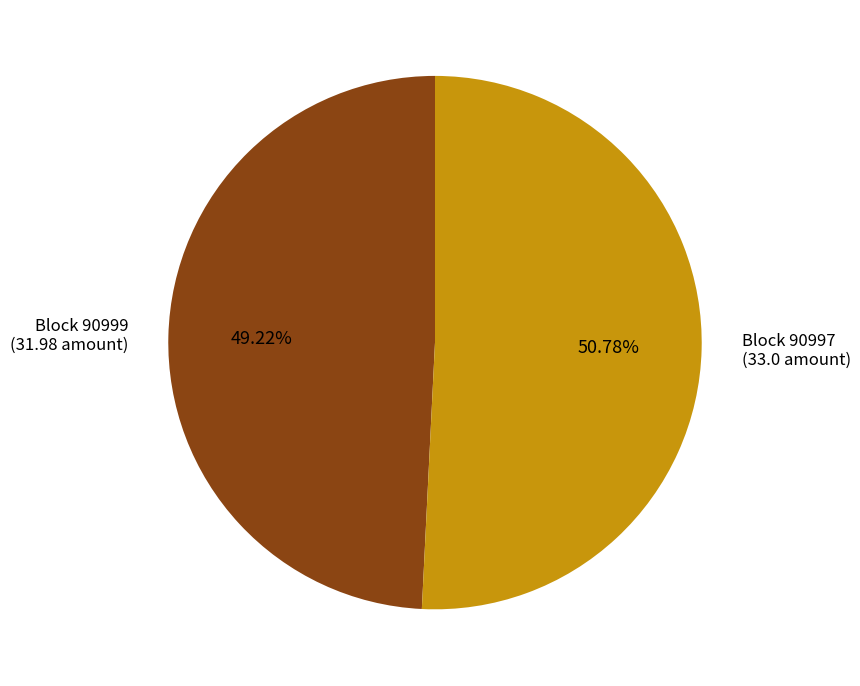

Is there a majority slice in this chart?

Yes